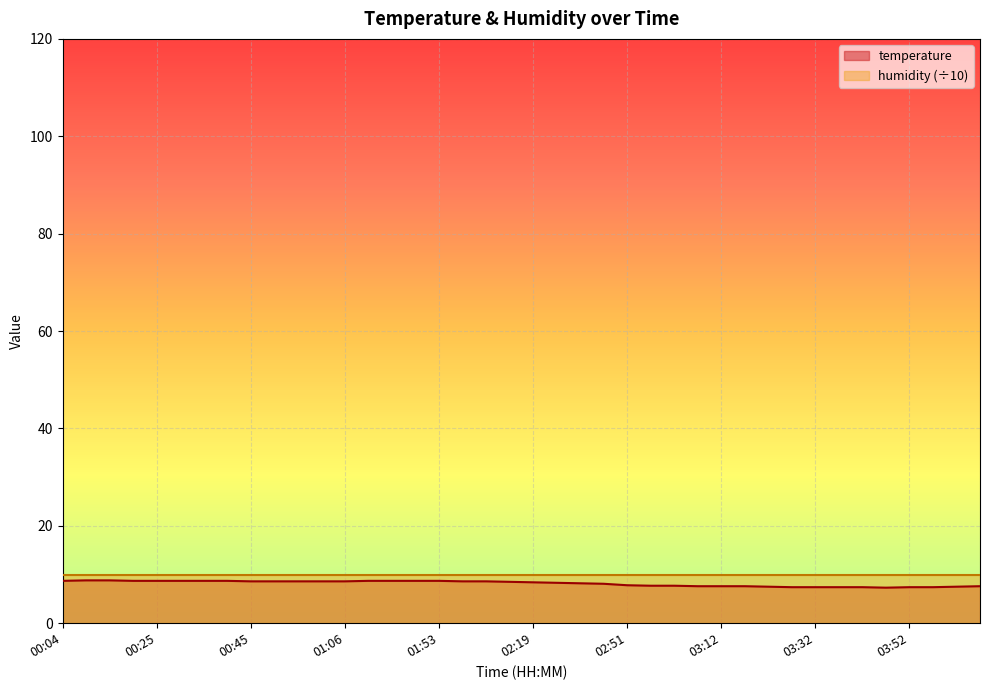

What is the sum of the values at 00:15 and 03:37?

16.2